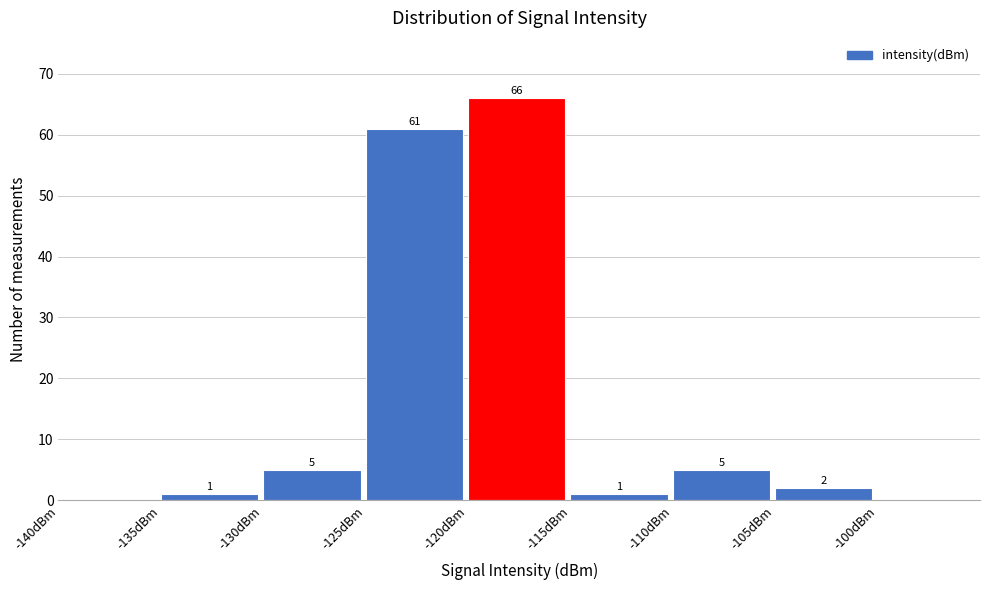

Which range on the x-axis has the tallest bar?

-120 to -115